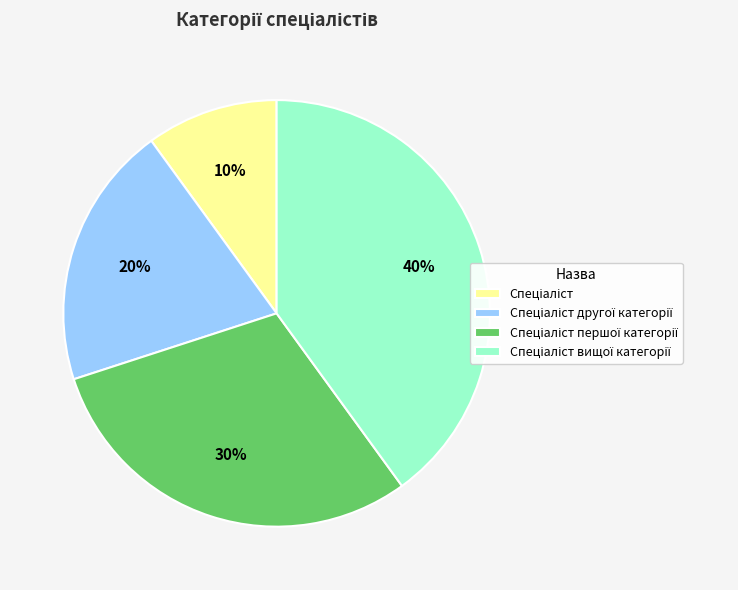

Is there a majority slice in this chart?

No